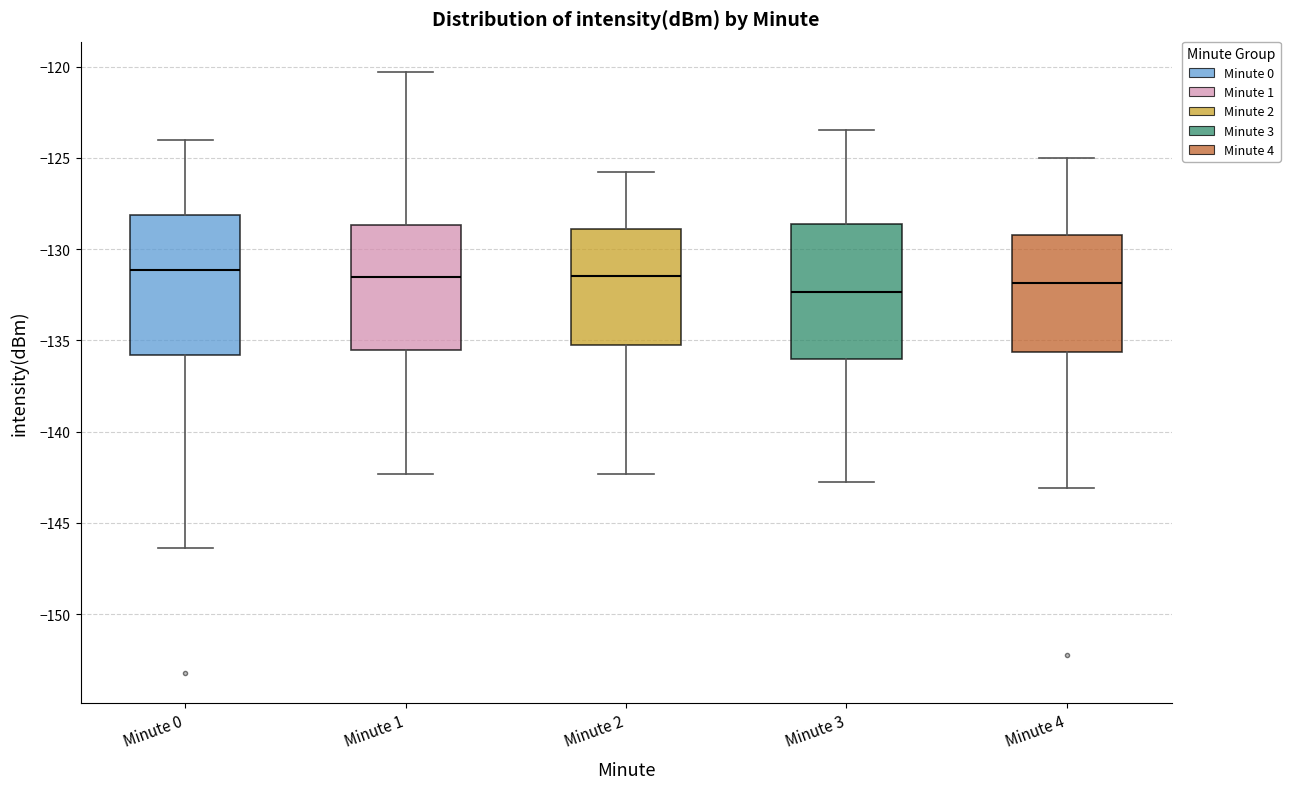

Reading left to right, read every box against the y-axis: the position of its median line, the range the box covers, and the ends of its whiskers. The values are not printed on the chart, so give them approximately, as read against the axis.

Minute 0: median -131.0, box -136.0 to -128.0, whiskers -146.5 to -124.0
Minute 1: median -131.5, box -135.5 to -128.5, whiskers -142.5 to -120.5
Minute 2: median -131.5, box -135.0 to -129.0, whiskers -142.5 to -126.0
Minute 3: median -132.5, box -136.0 to -128.5, whiskers -143.0 to -123.5
Minute 4: median -132.0, box -135.5 to -129.0, whiskers -143.0 to -125.0